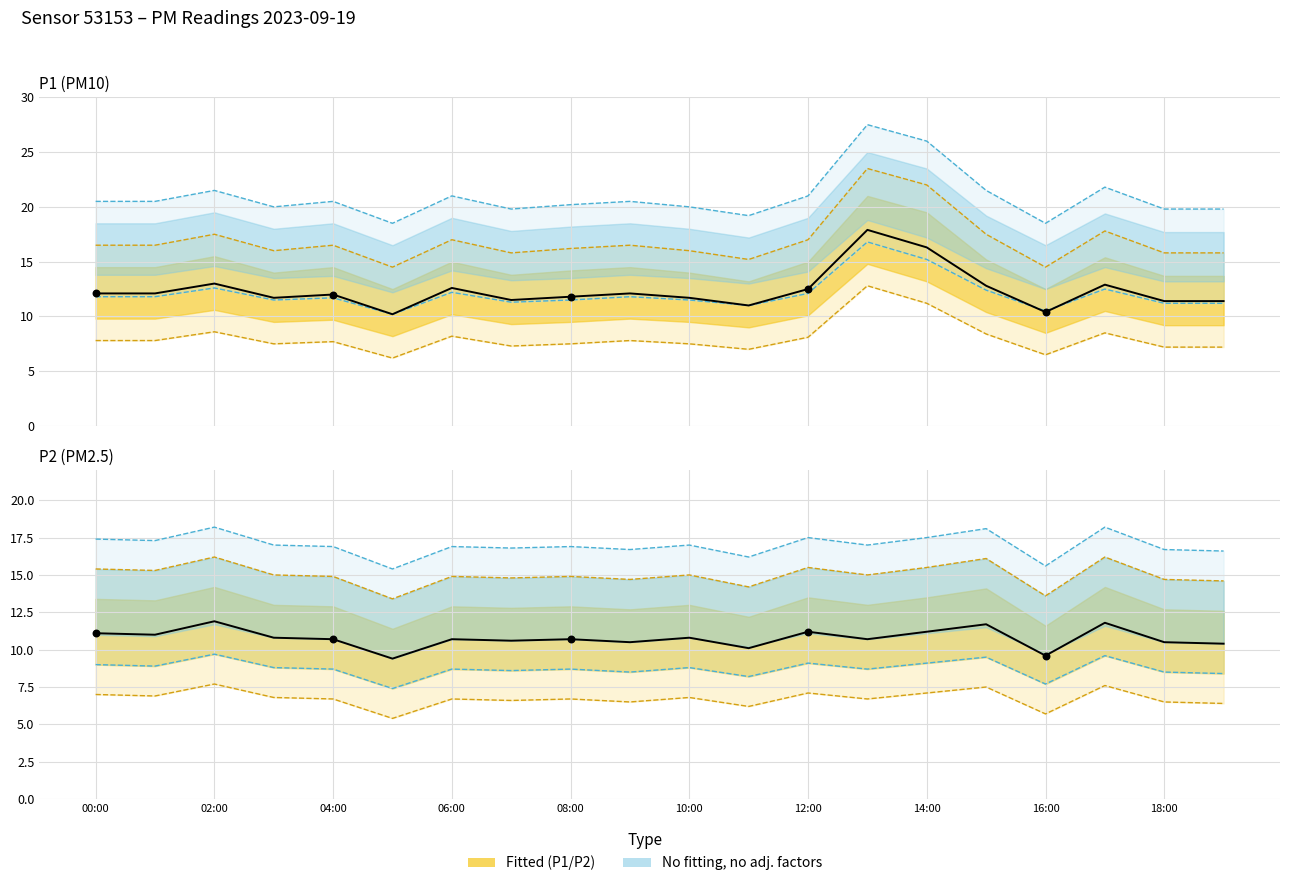

At which category is the sum across all series the highest?

13:00